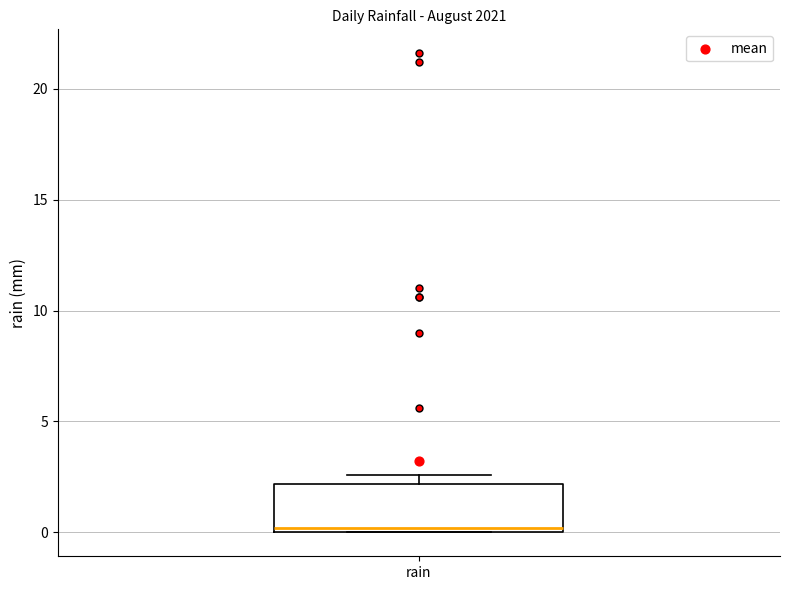

Where is the upper edge of the box for rain on the y-axis? The values are not printed on the chart, so give them approximately, as read against the axis.

2.0